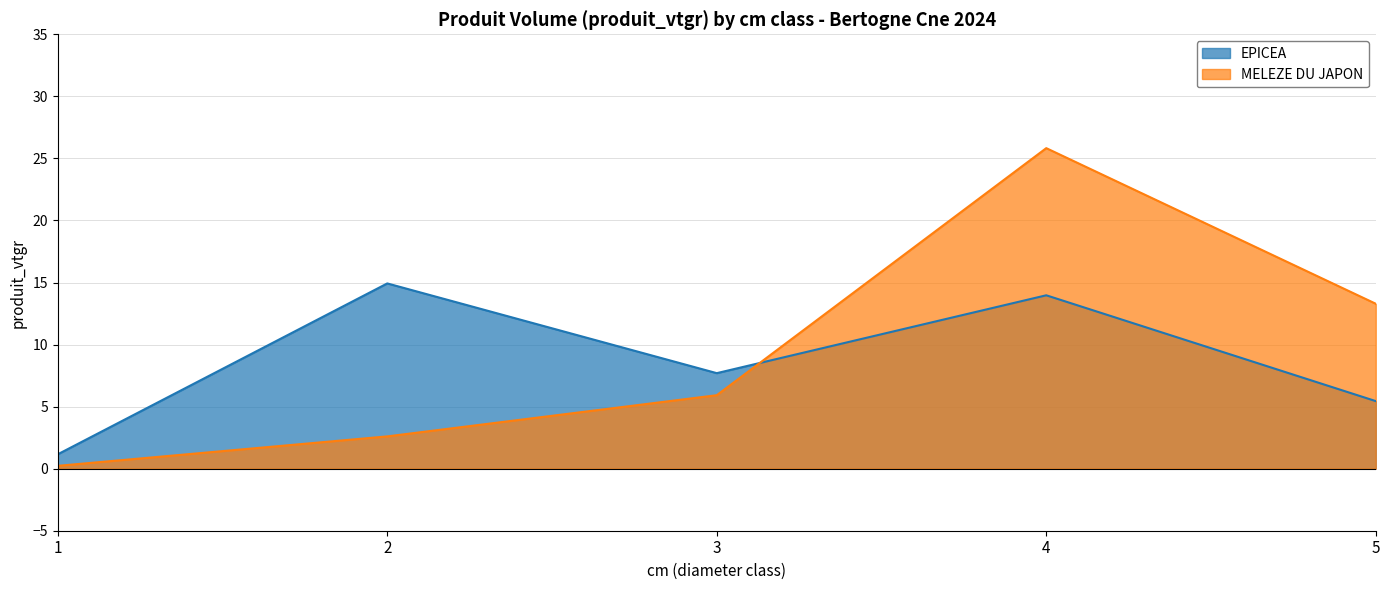

Is the value of MELEZE DU JAPON at 3 greater than the value of EPICEA at 5?

Yes